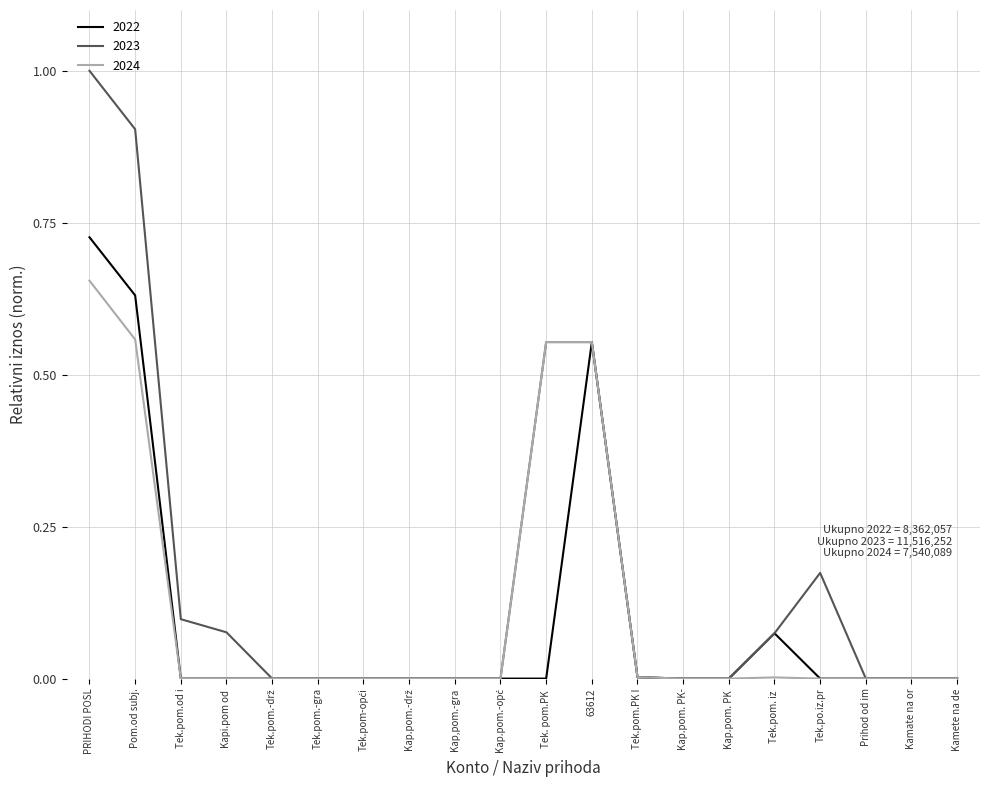

At which category is the sum across all series the highest?

PRIHODI POSL